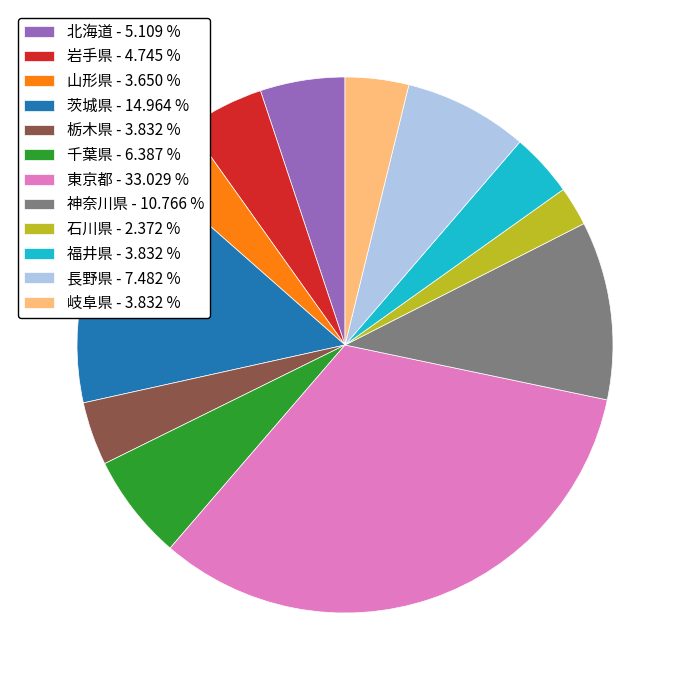

Which category has the biggest portion of the pie?

東京都